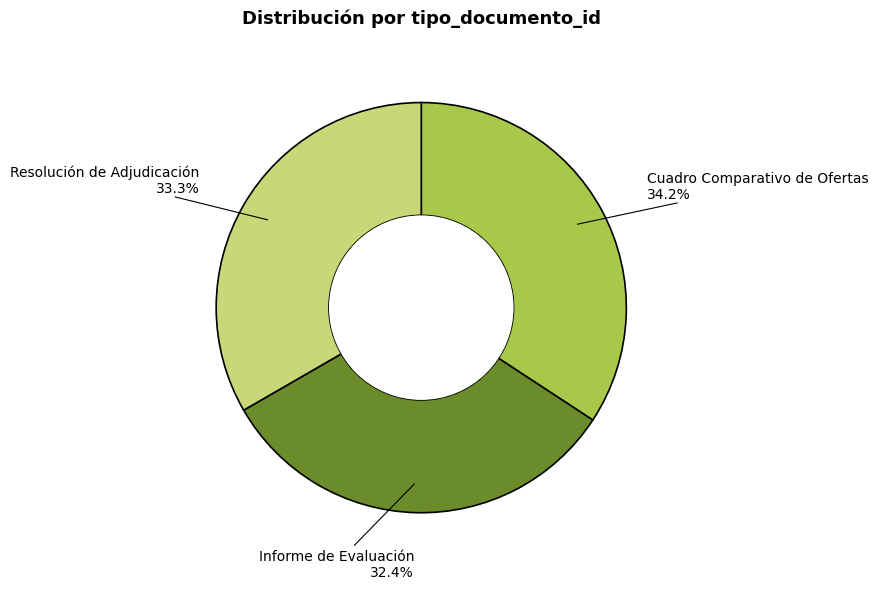

Is there any slice that represents more than half of the pie?

No